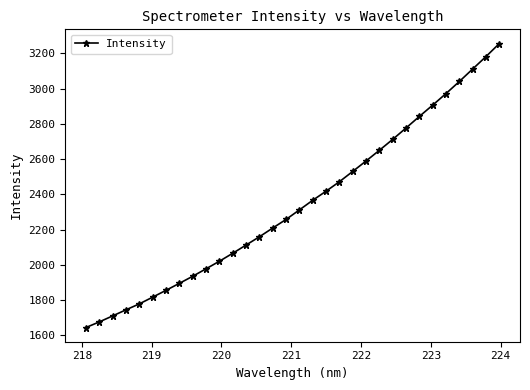

True or false: there are more than 2 points higher than both neighbors.

False